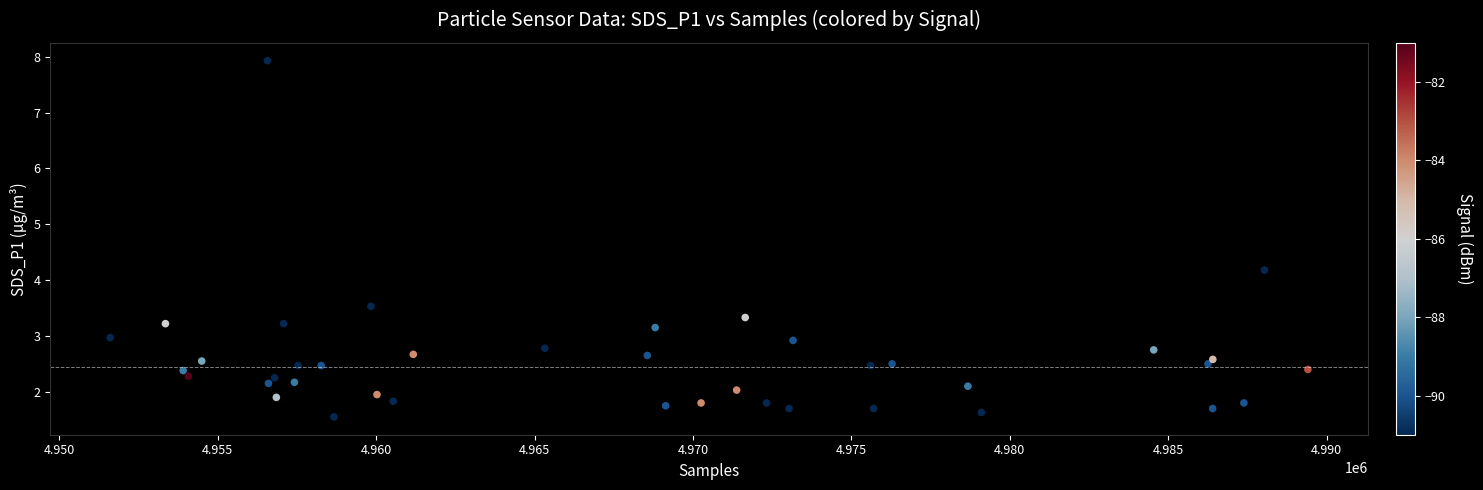

What is the range of X values (max minus min)?

37810.0